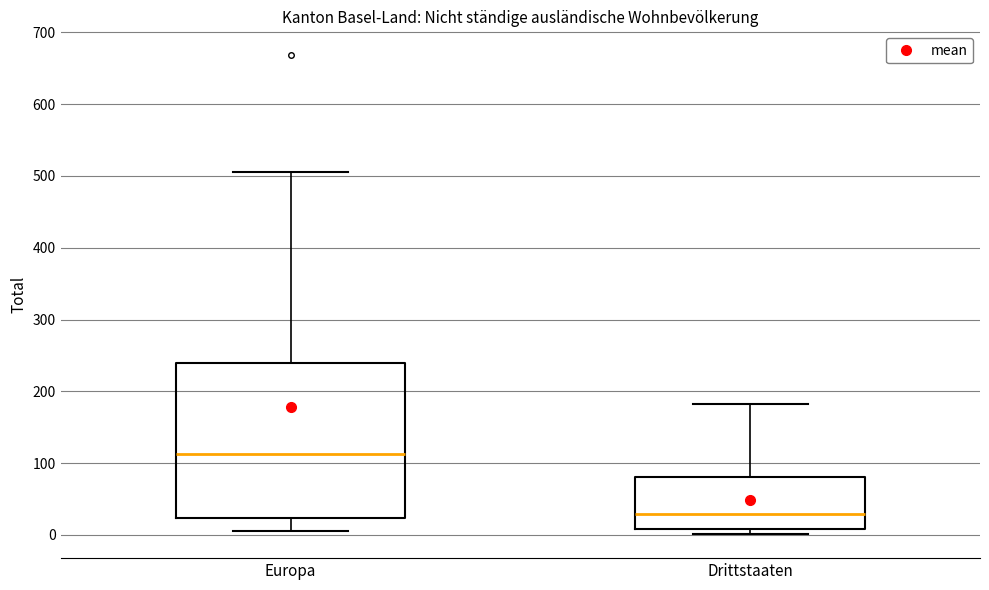

Where does the upper whisker of the box for Drittstaaten end on the y-axis? The values are not printed on the chart, so give them approximately, as read against the axis.

180